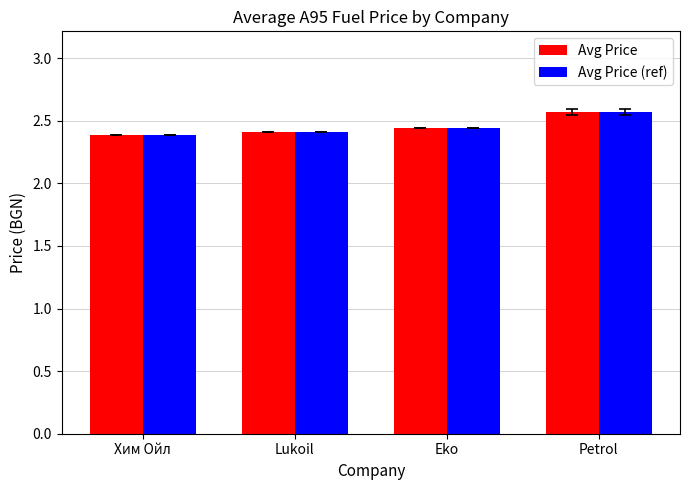

What is the difference between the maximum and minimum values in the Avg Price (ref) series?

0.2